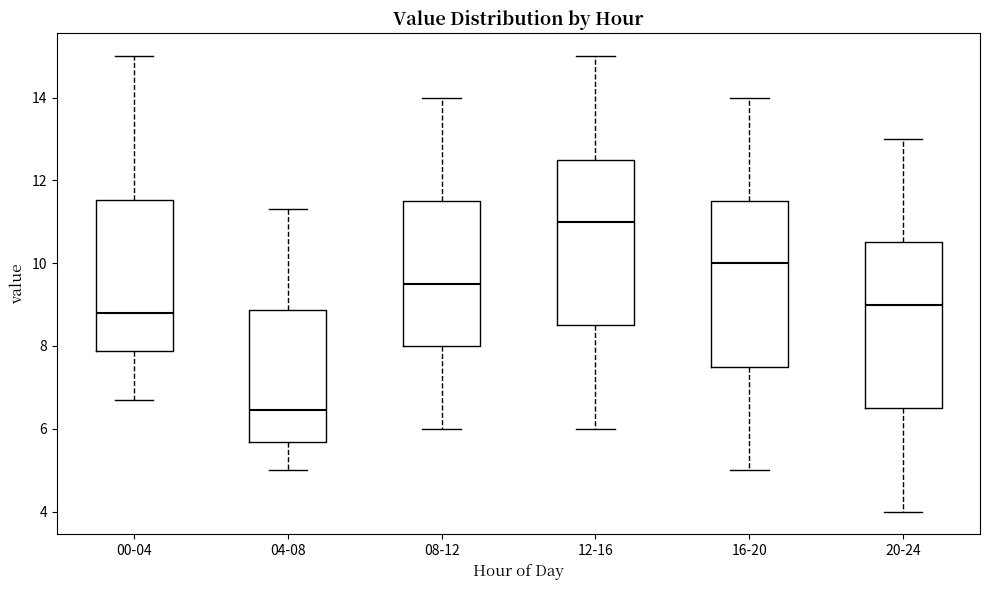

Reading left to right, transcribe this box plot: for each box, give where its median line is, the range the box spans, and where its two whiskers end, as read against the y-axis. The values are not printed on the chart, so give them approximately, as read against the axis.

00-04: median 8.8, box 7.8 to 11.6, whiskers 6.8 to 15.0
04-08: median 6.4, box 5.6 to 8.8, whiskers 5.0 to 11.4
08-12: median 9.6, box 8.0 to 11.6, whiskers 6.0 to 14.0
12-16: median 11.0, box 8.6 to 12.6, whiskers 6.0 to 15.0
16-20: median 10.0, box 7.6 to 11.6, whiskers 5.0 to 14.0
20-24: median 9.0, box 6.6 to 10.6, whiskers 4.0 to 13.0